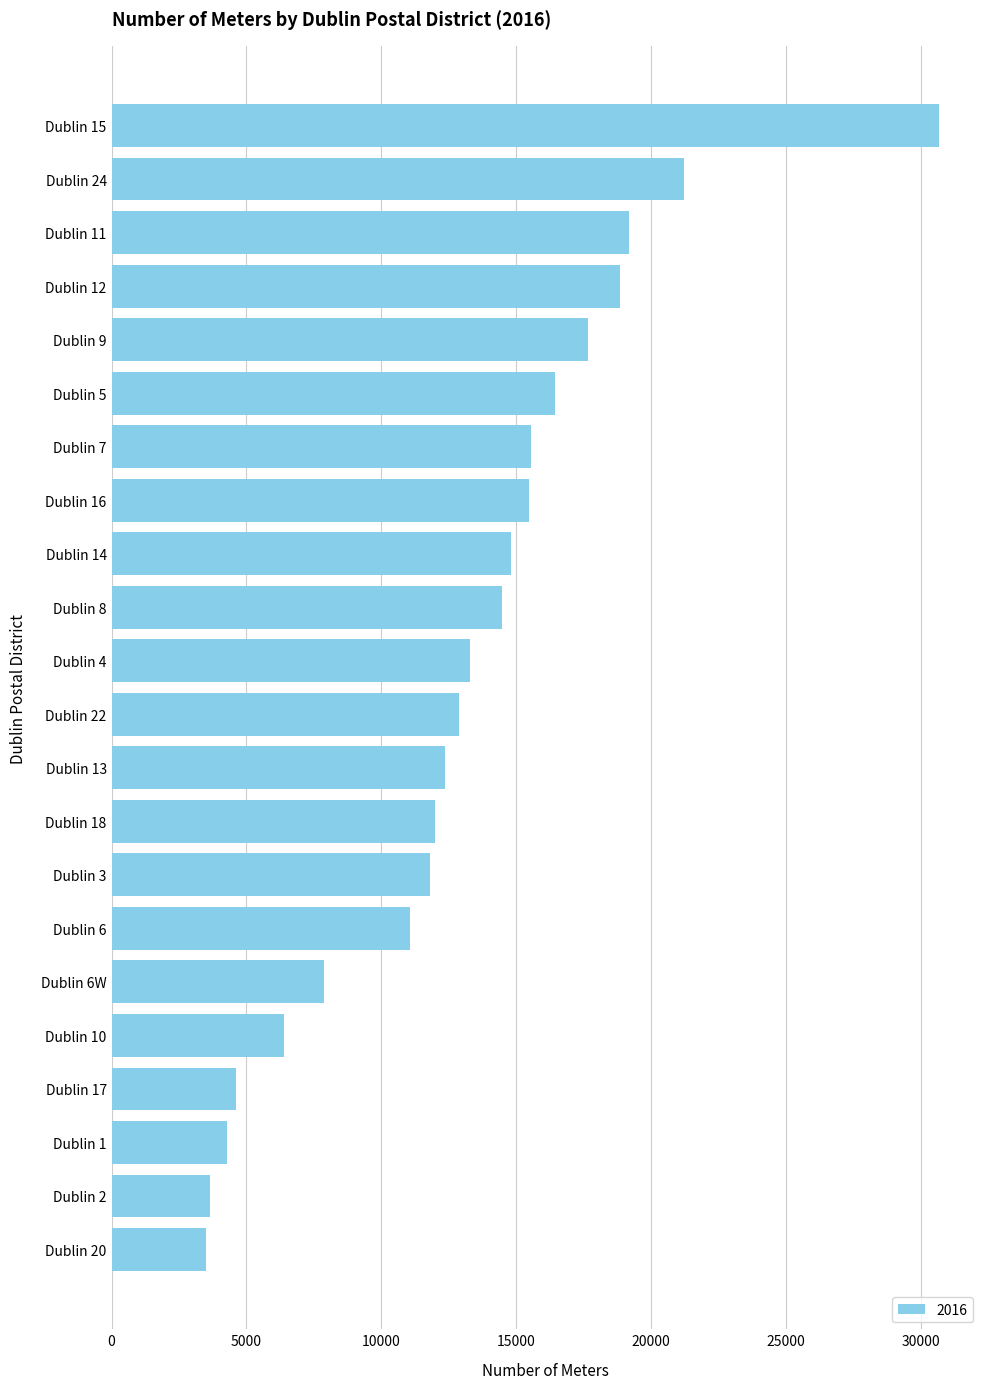

What is the value of the 17th bar from the top?

7866